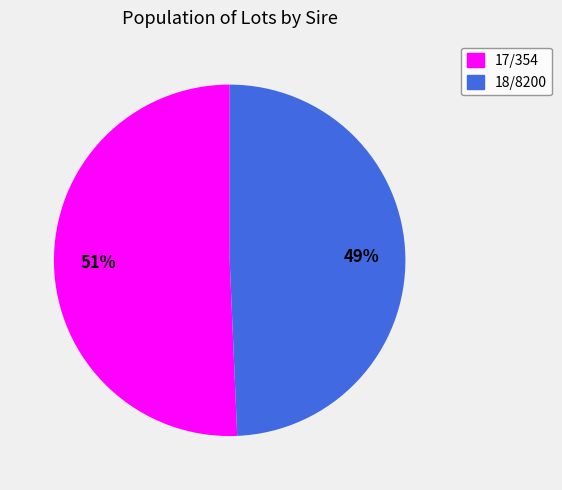

To the nearest percent, what portion does 17/354 represent?

51%